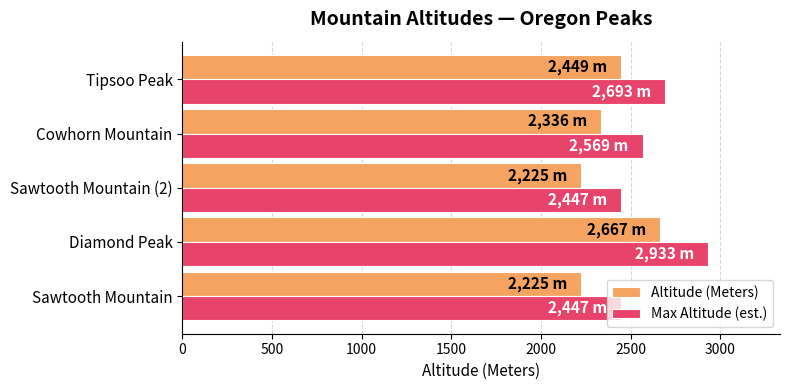

The value of Altitude (Meters) at Sawtooth Mountain (2) is 2225. True or false?

True